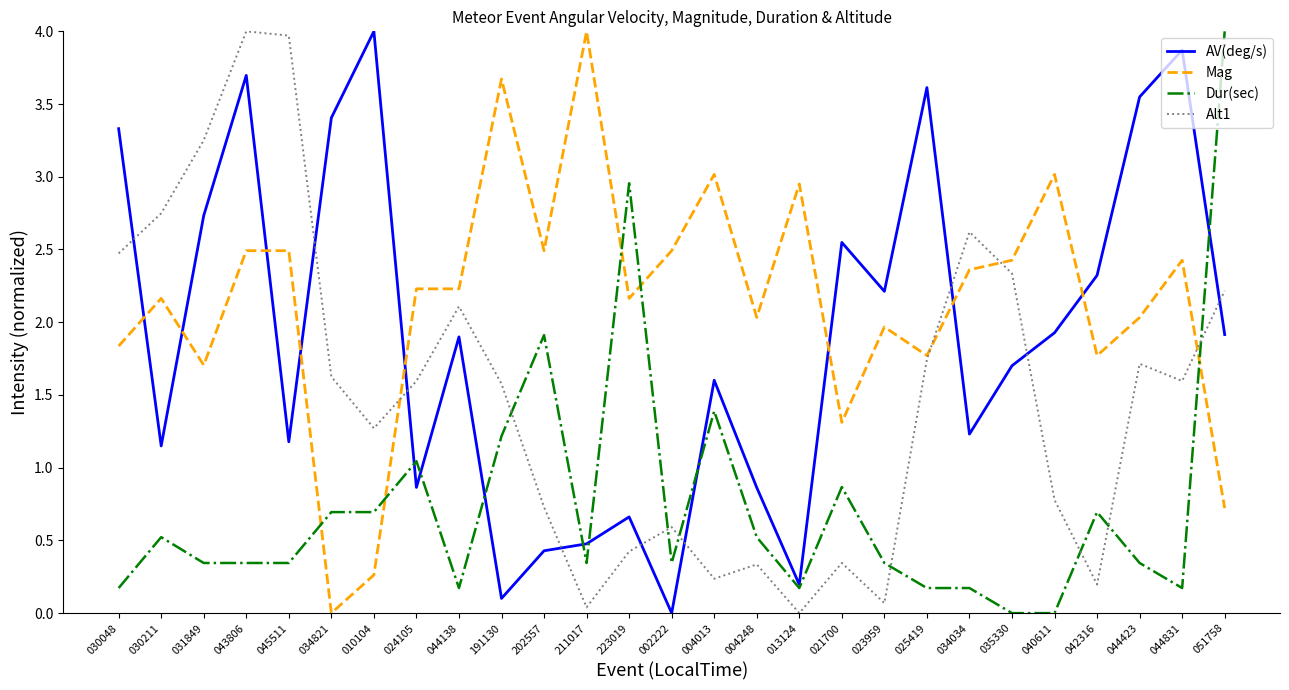

At which label does Mag reach its minimum?

034821